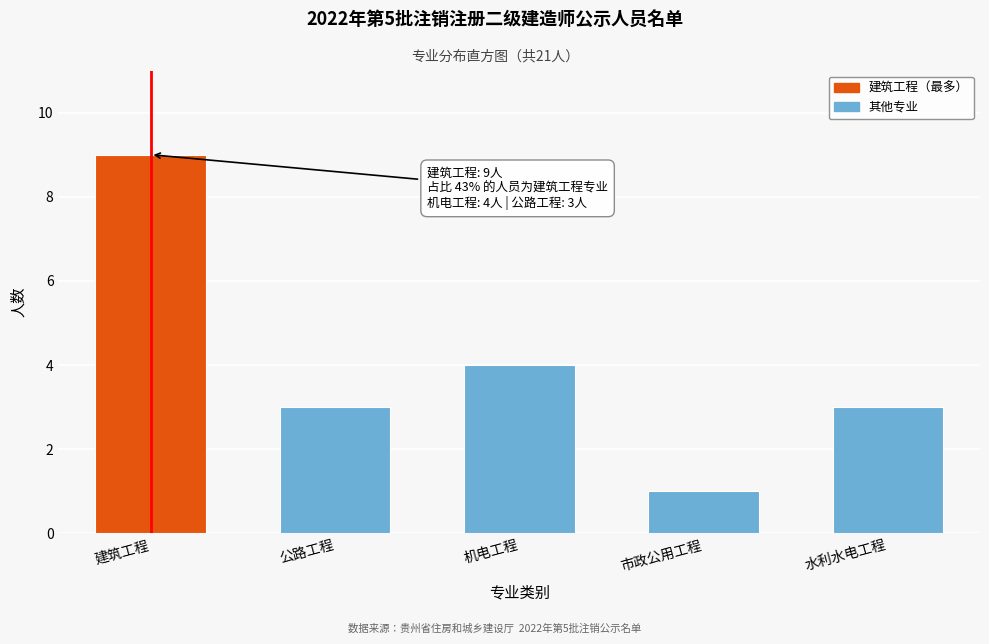

Reading left to right, transcribe all the data shown in this chart.

建筑工程=9	公路工程=3	机电工程=4	市政公用工程=1	水利水电工程=3